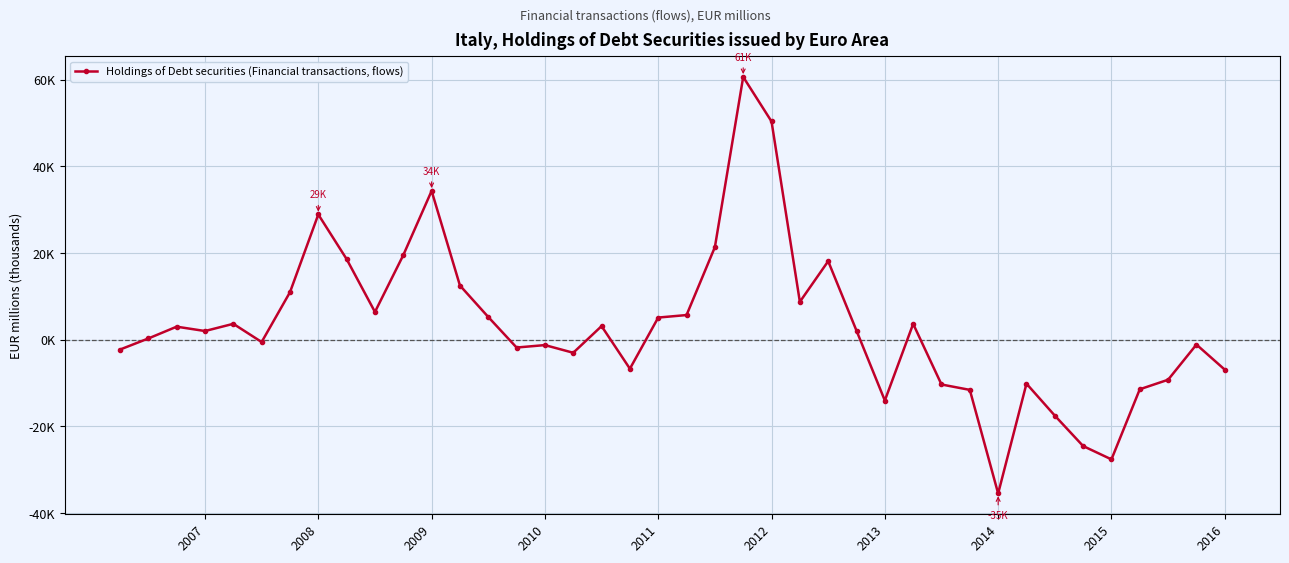

Is this an area chart (filled region under the line)?

No